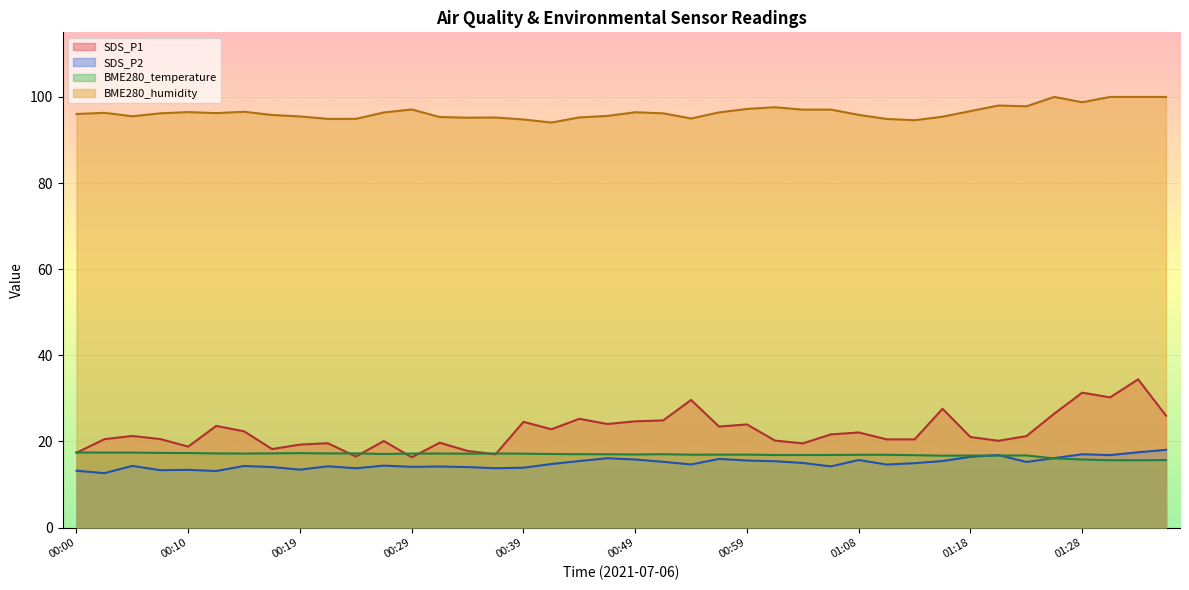

At which label is SDS_P1 closest to 25?

00:51